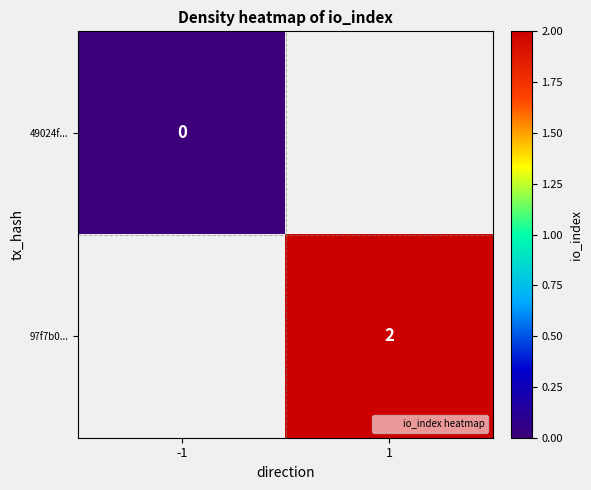

Which series has the largest range (max minus min)?

49024f...